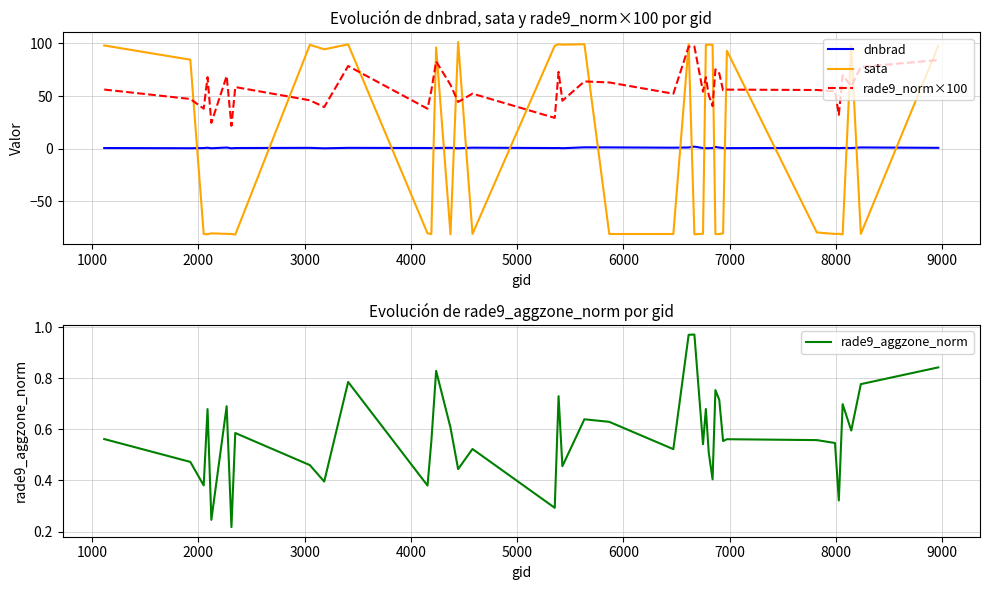

Which series ends up on top after the final intersection of dnbrad and sata?

sata